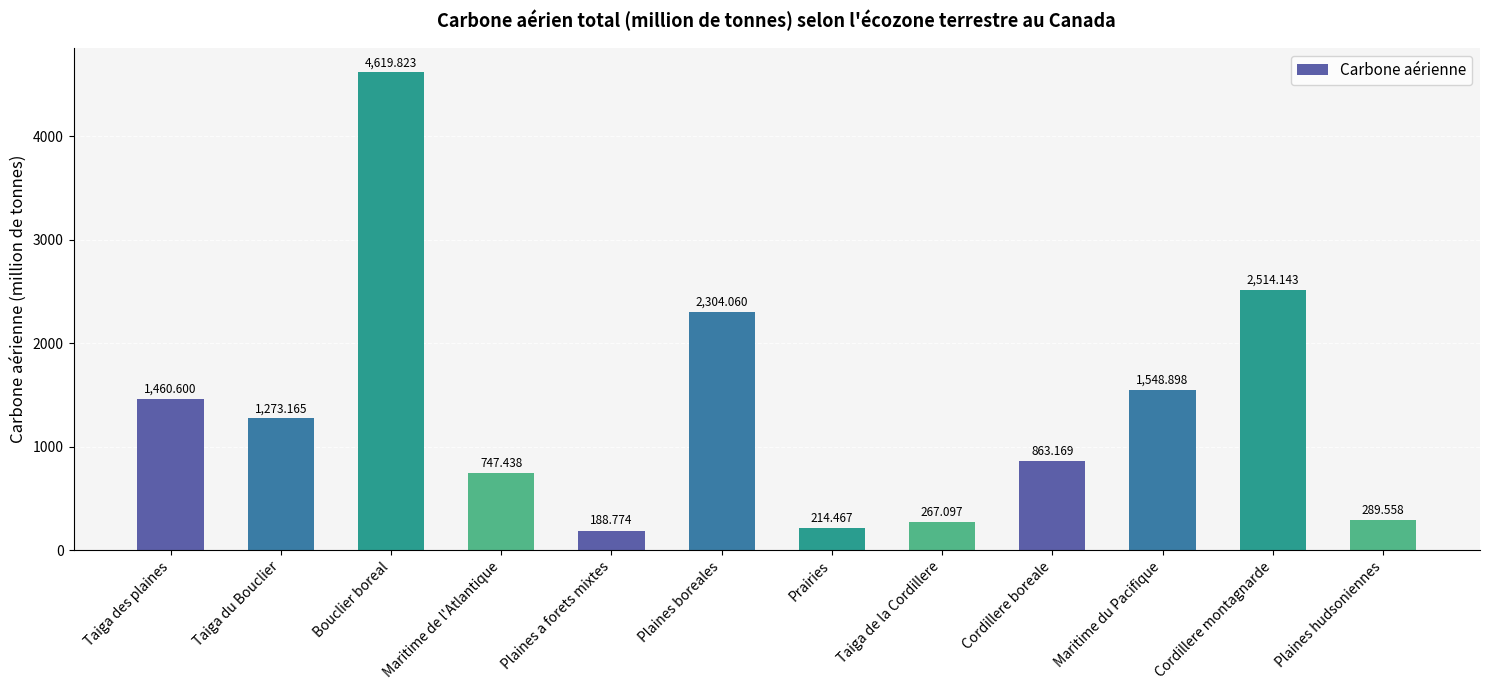

Is it true that the value at Maritime de l'Atlantique is 747.4?

True